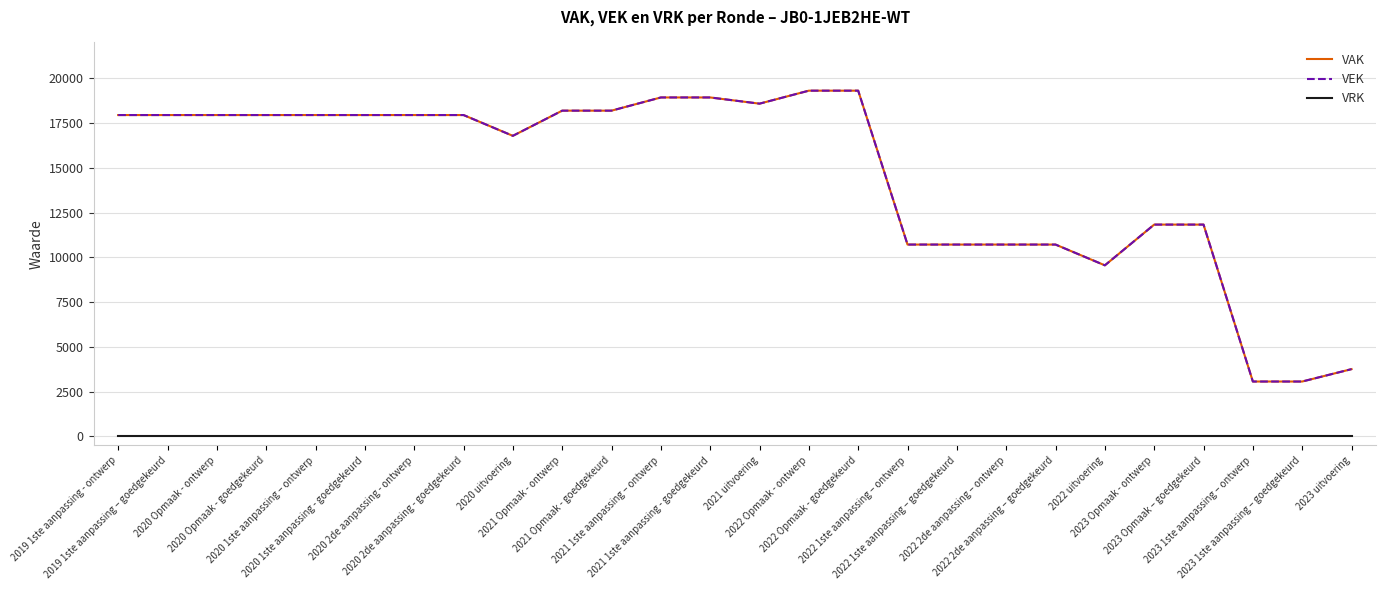

True or false: VAK and VEK cross at least once.

False